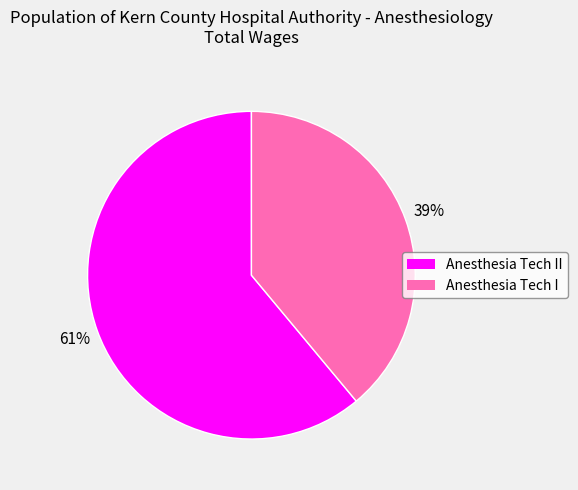

Is there a majority slice in this chart?

Yes